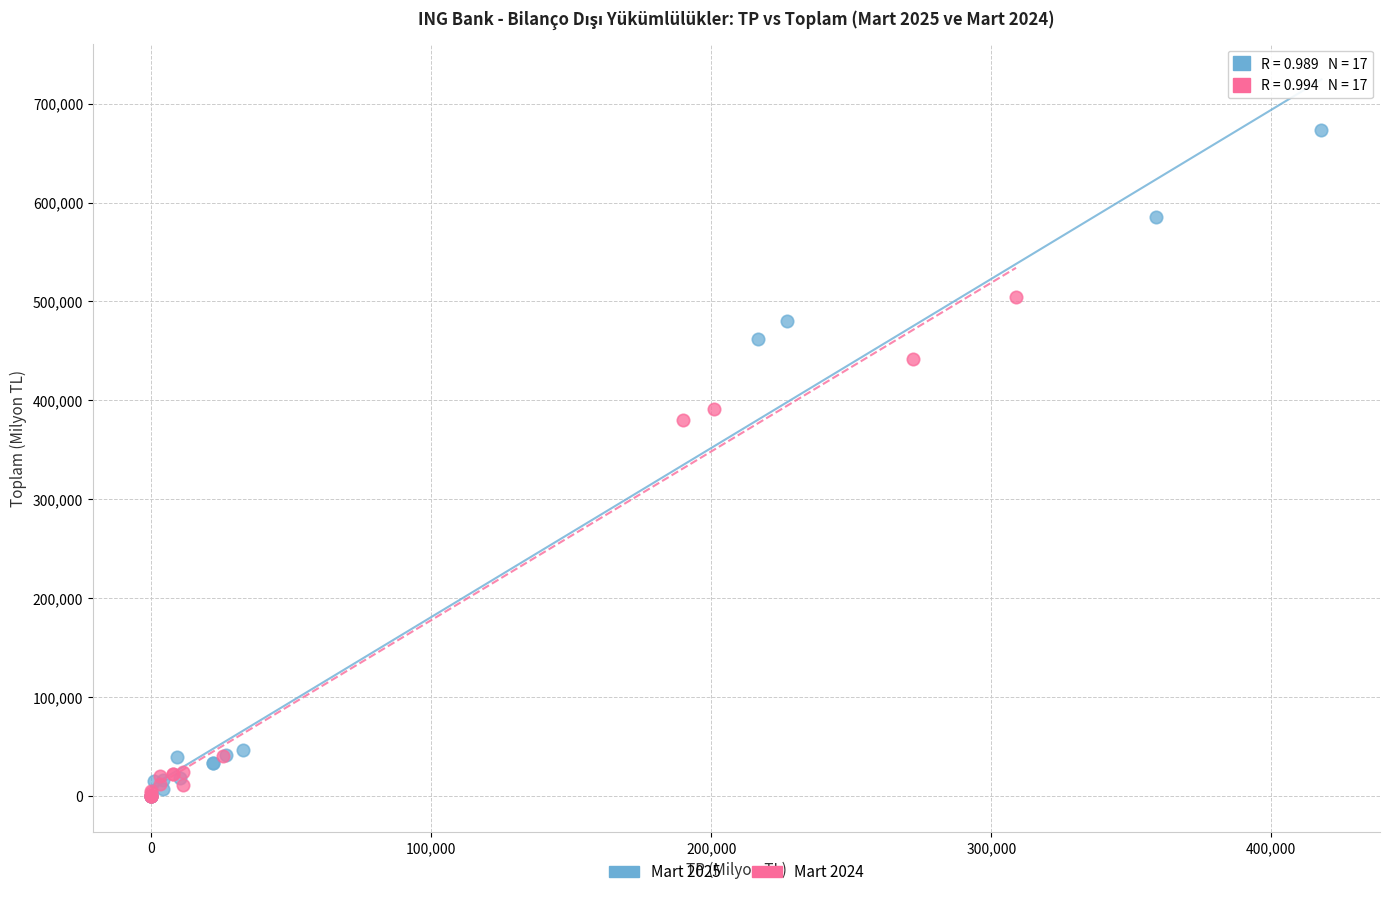

Which series contains the highest Y value?

Mart 2025